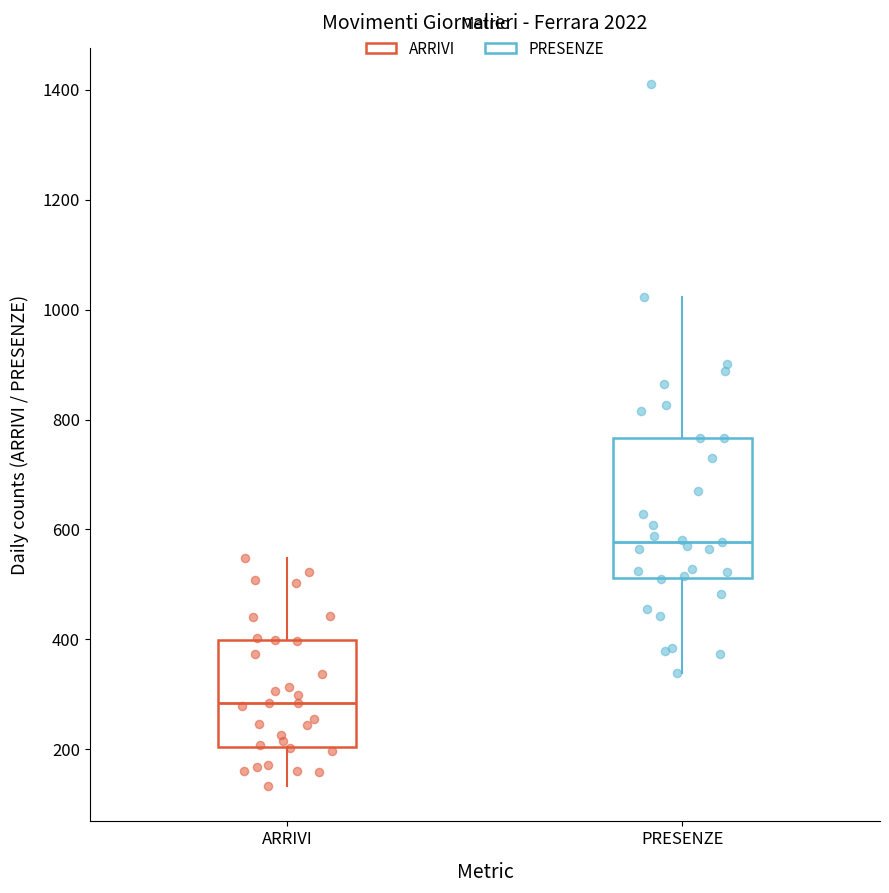

Comparing the boxes themselves (not the whiskers), which one is the tallest?

PRESENZE